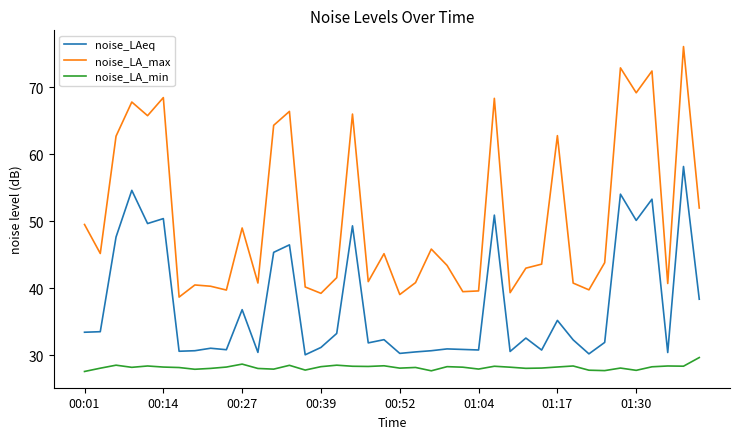

What is the smallest value displayed?

27.6